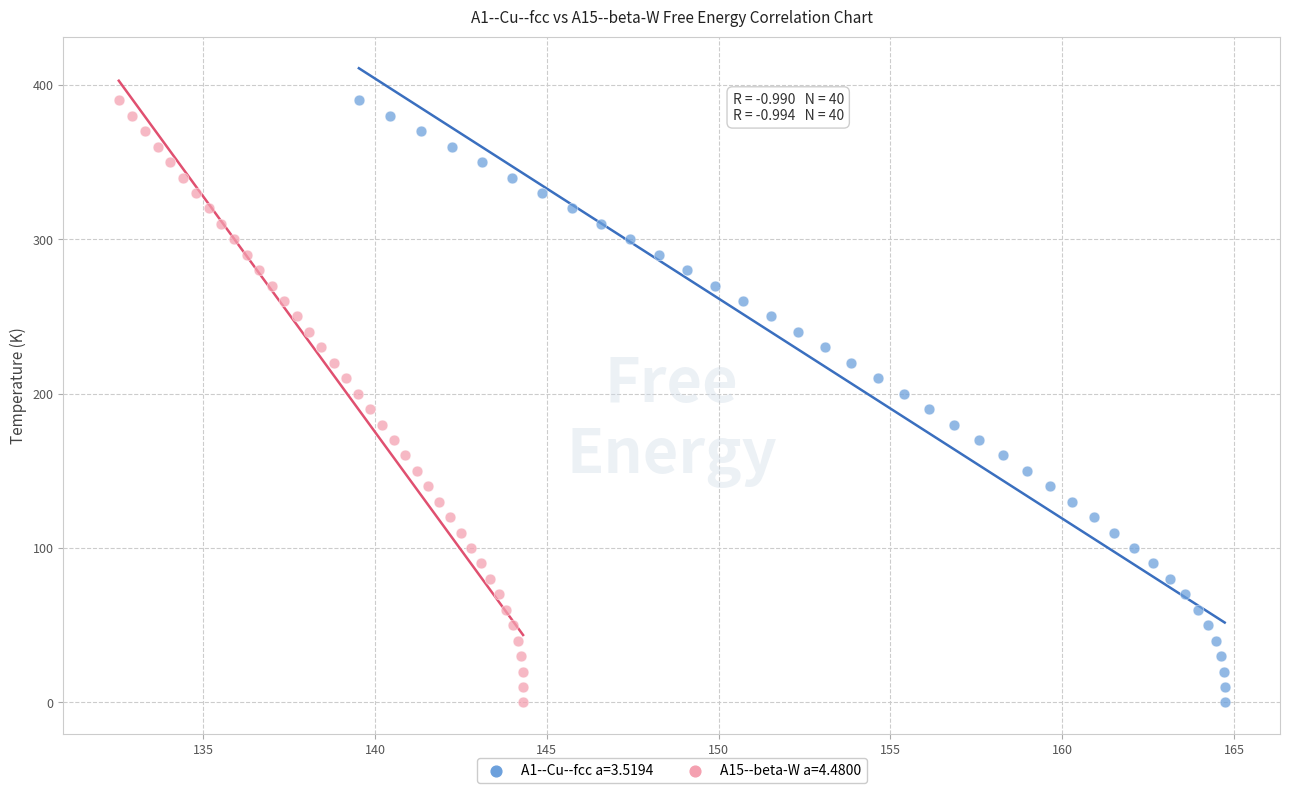

What are all the series names shown in the legend?

A1--Cu--fcc a=3.5194, A15--beta-W a=4.4800